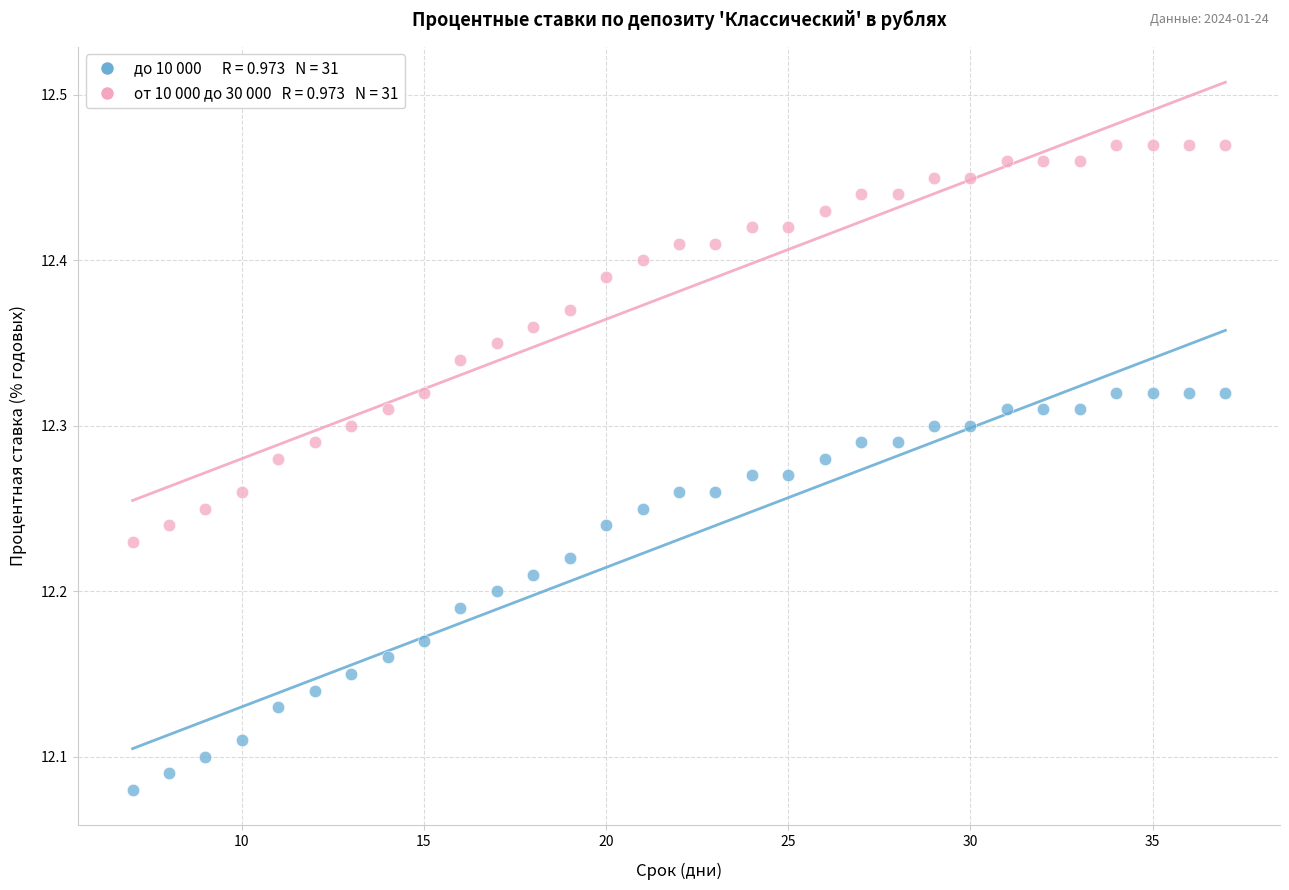

Across all data points, what is the range of X values (max minus min)?

30.0